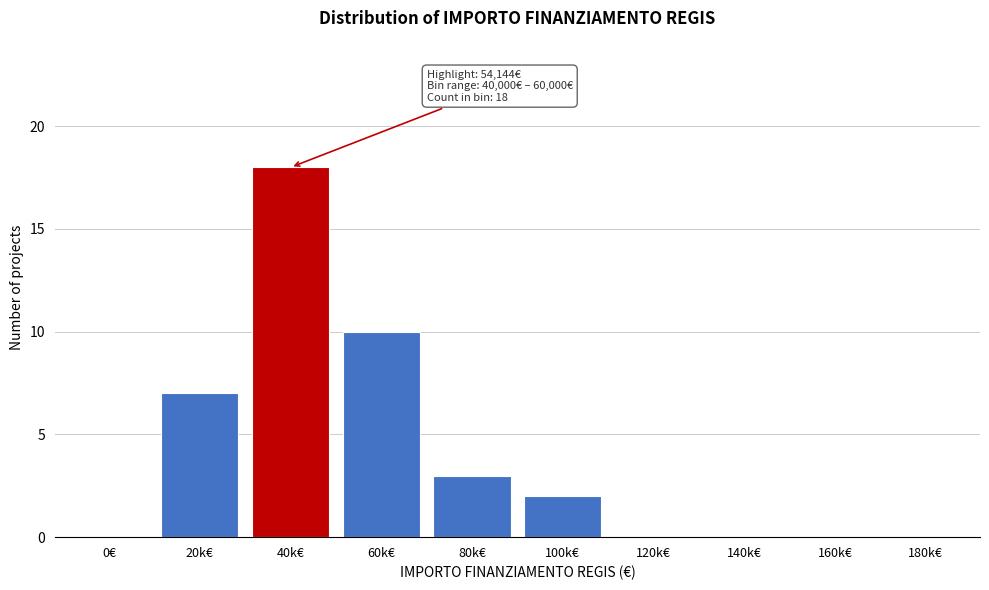

Reading right to left, what are all the values shown in this chart?

180k€=0	160k€=0	140k€=0	120k€=0	100k€=2	80k€=3	60k€=10	40k€=18	20k€=7	0€=0